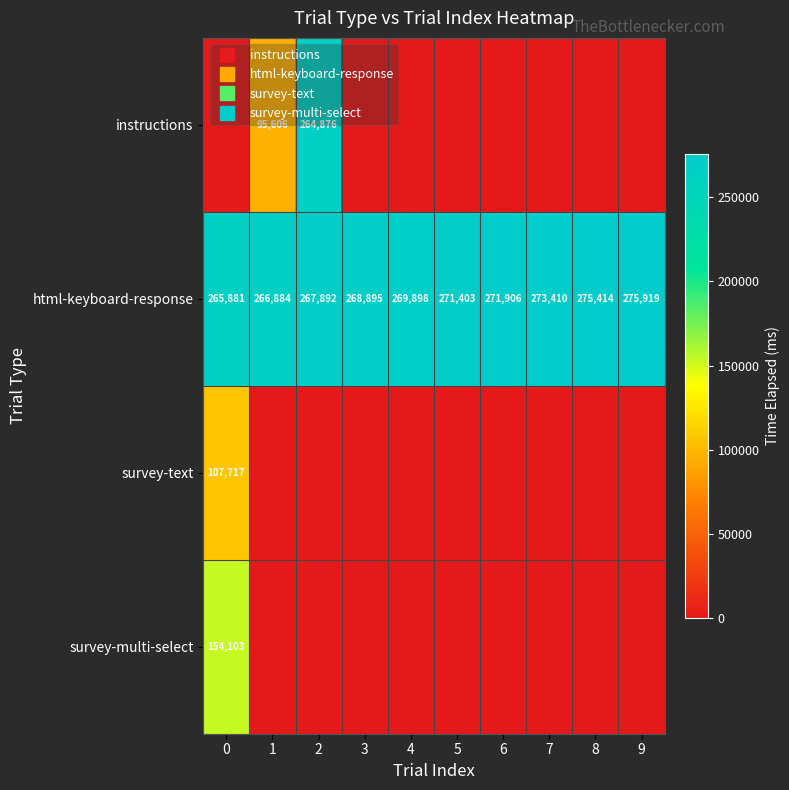

Which series has the largest range (max minus min)?

instructions